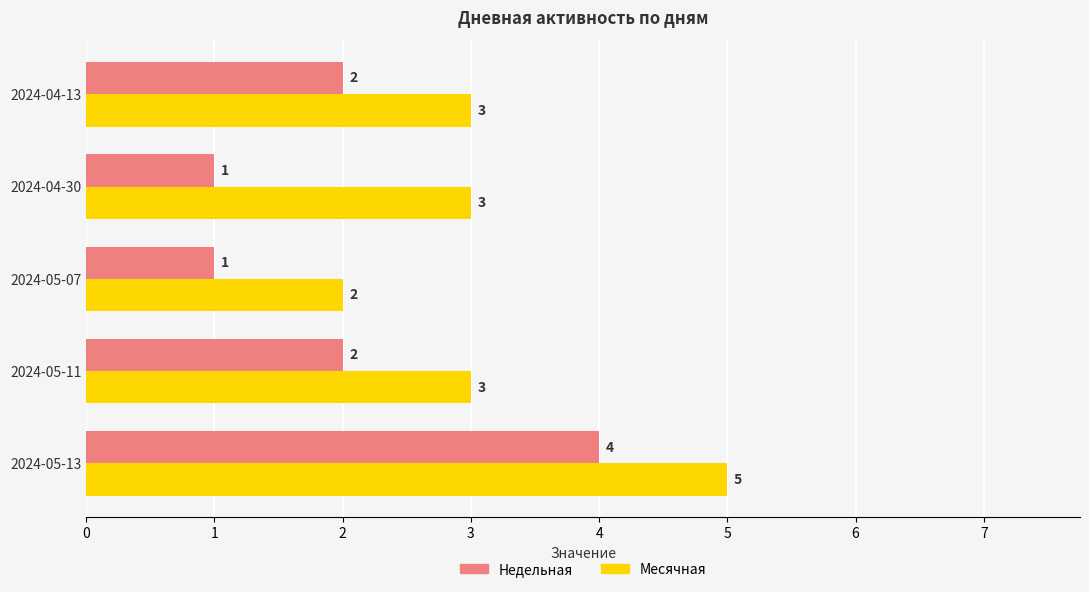

What is the minimum value for Месячная?

2